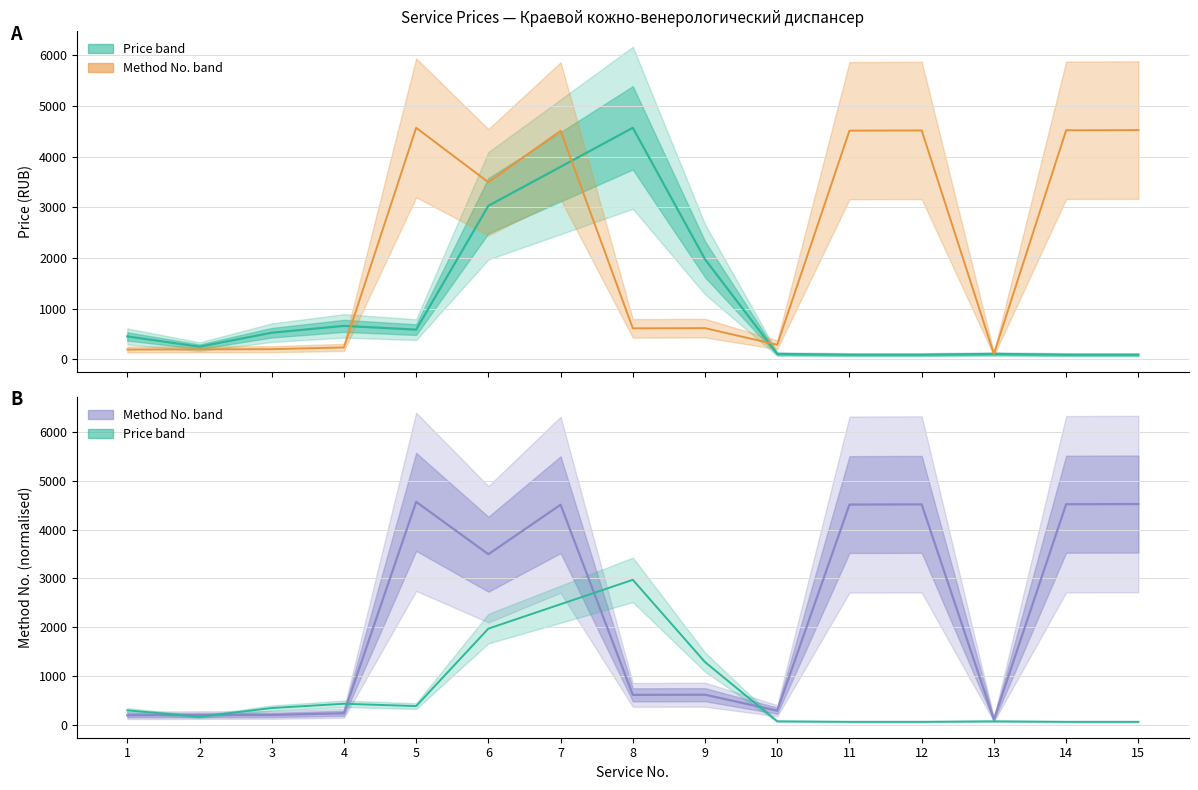

Which category has the highest value in the Method No. (normalised) series?

5